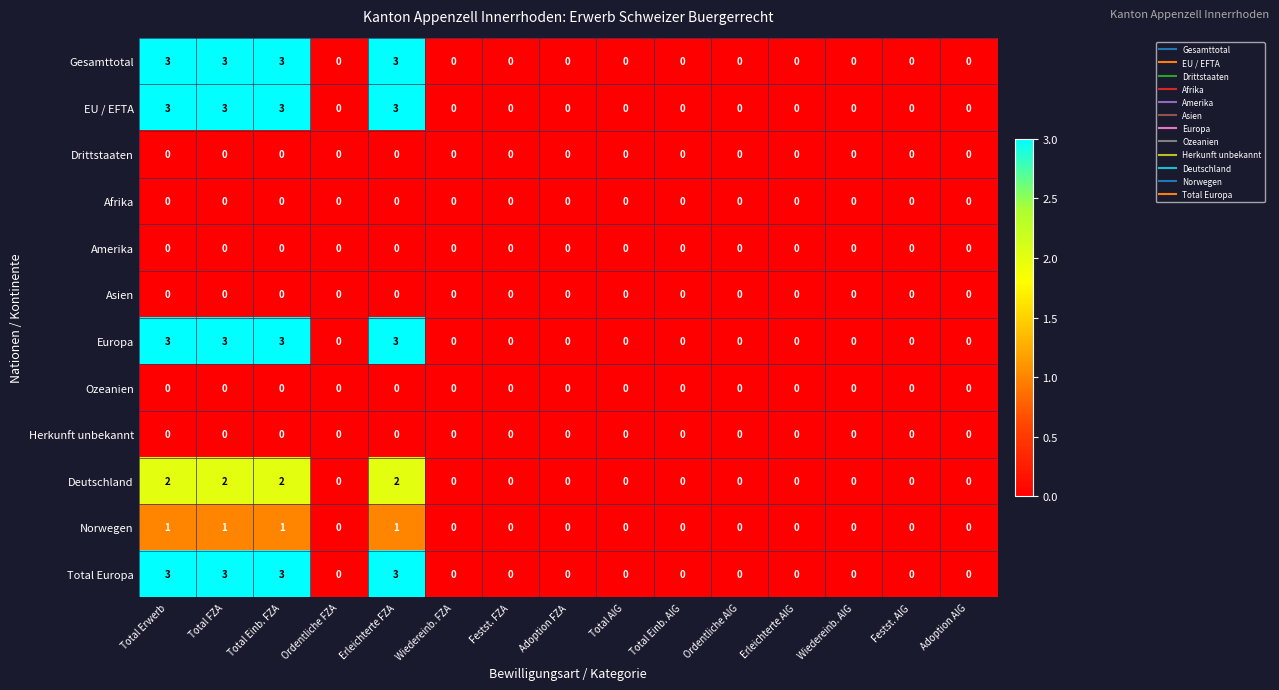

Is it true that Ozeanien equals 0 at Adoption FZA?

True